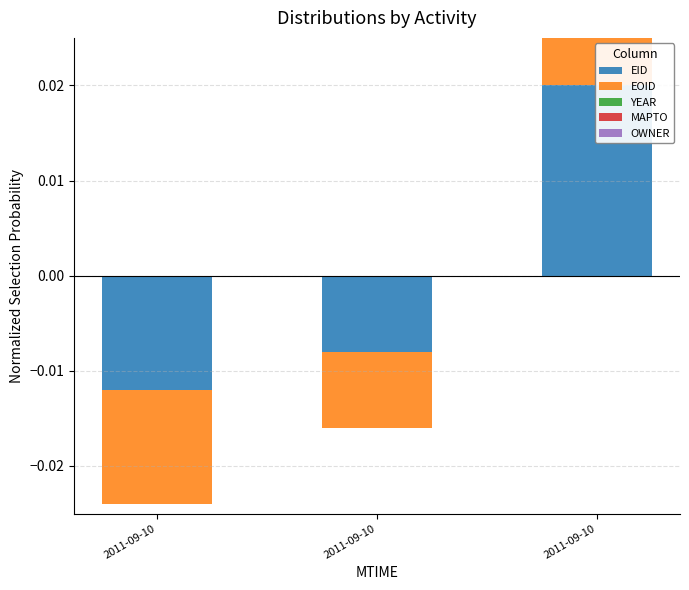

Count the number of categories in the chart.

3